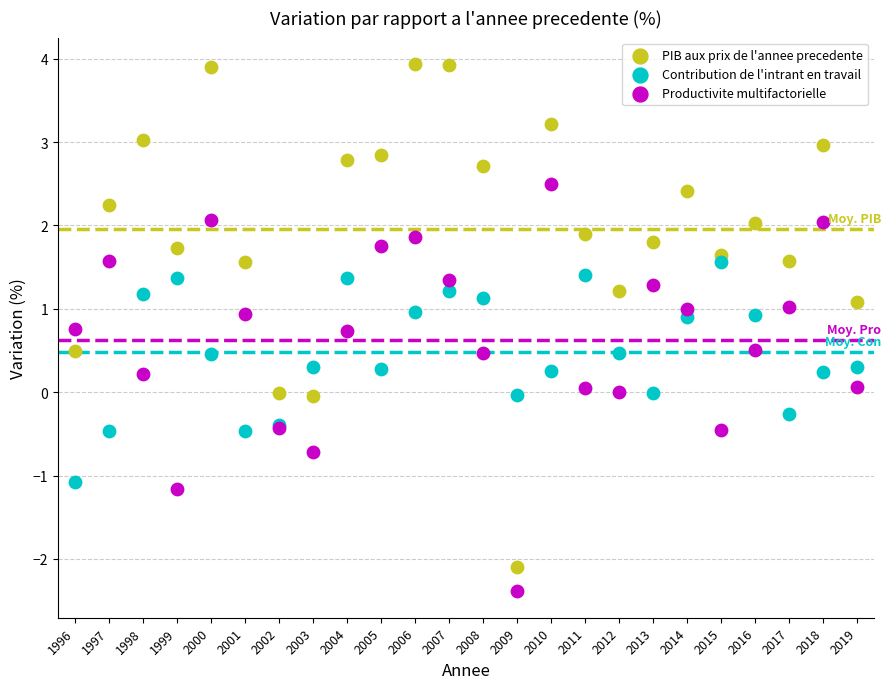

Which series has the largest Y range (max minus min)?

PIB aux prix de l'annee precedente